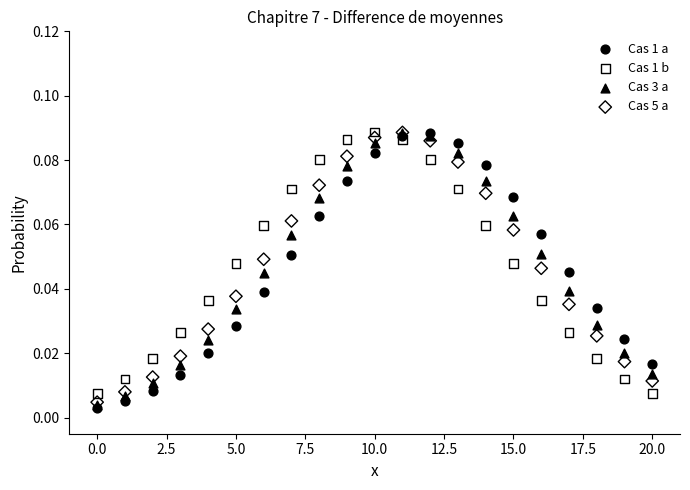

Which series contains the lowest Y value?

Cas 1 a